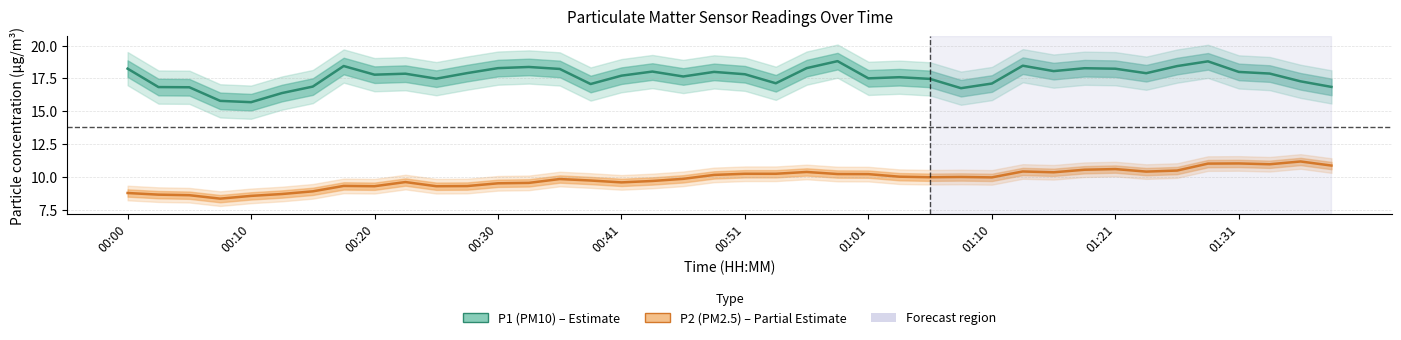

How many series are shown in this chart?

2